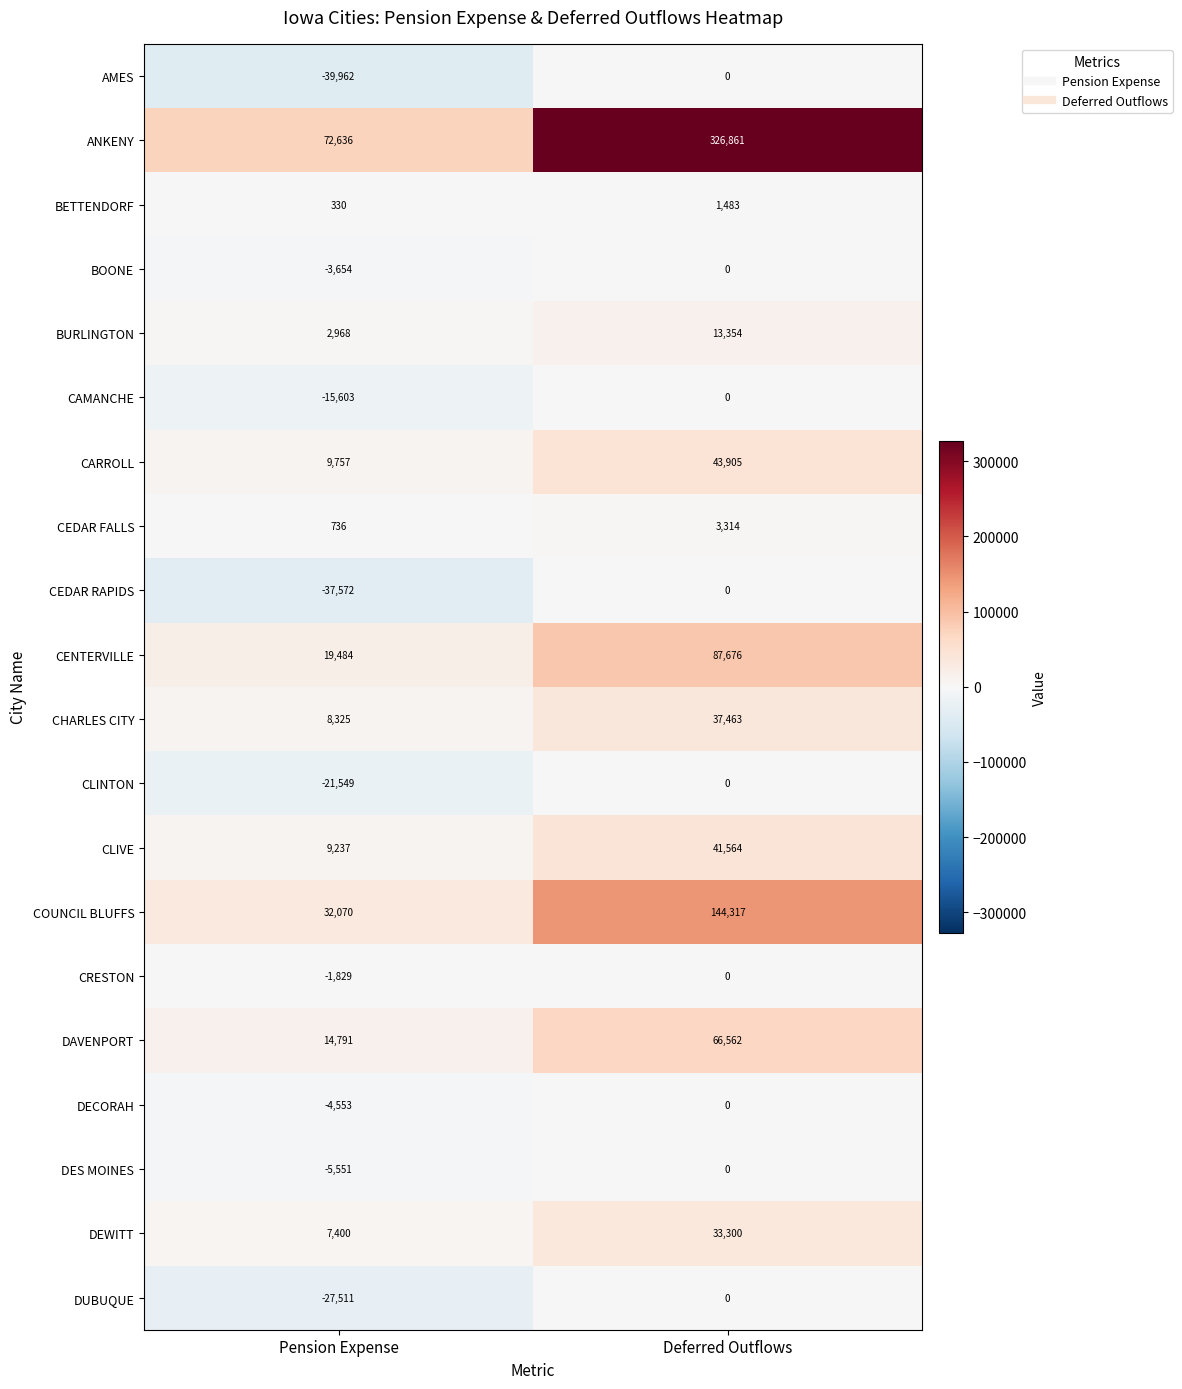

Which series has the widest spread of values?

ANKENY